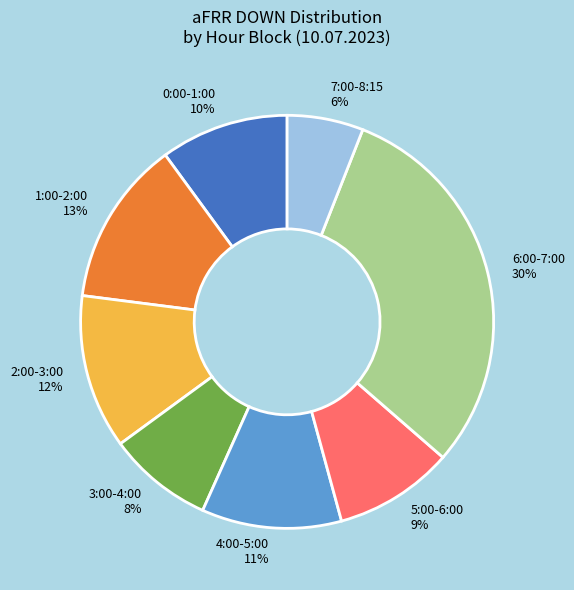

Is there a majority slice in this chart?

No